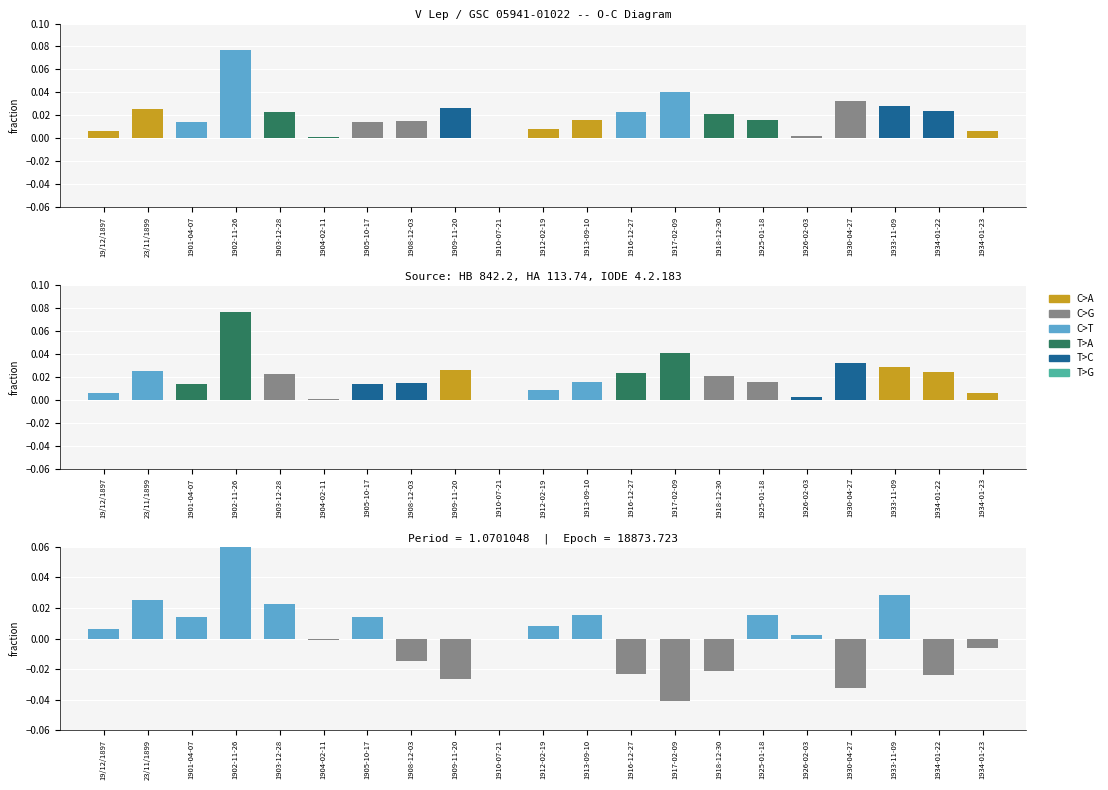

True or false: the data shows -0.0 at 1917-02-09.

True